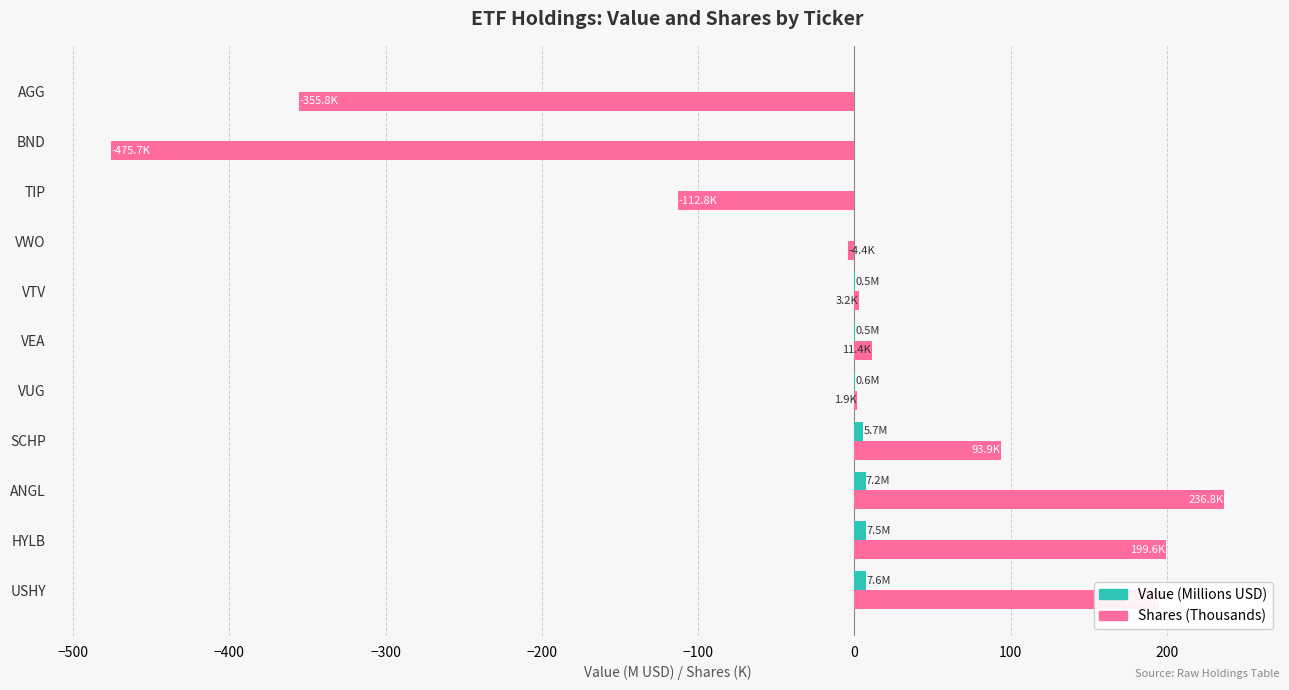

Which category has the highest value across all series?

ANGL